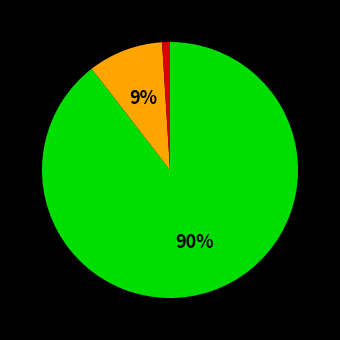

Count the number of slices in the pie.

3